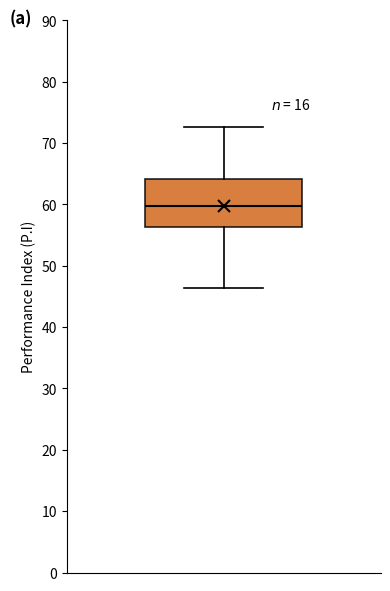

Read this box plot against the y-axis: the position of the median line, the range covered by the box, and the ends of both whiskers. The values are not printed on the chart, so give them approximately, as read against the axis.

median 60, box 56 to 64, whiskers 46 to 73